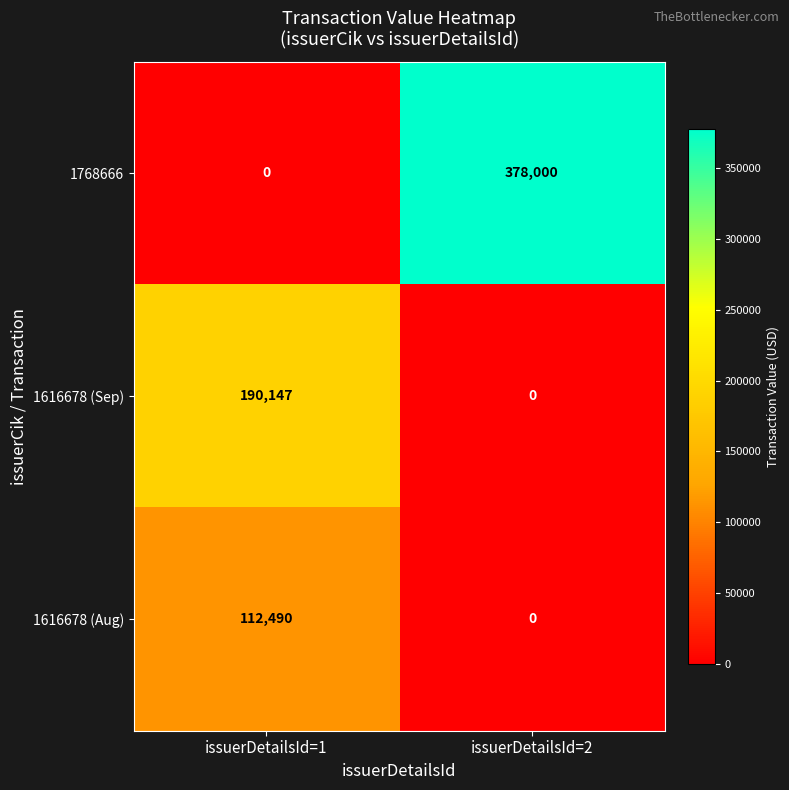

Count the number of data series in this chart.

3